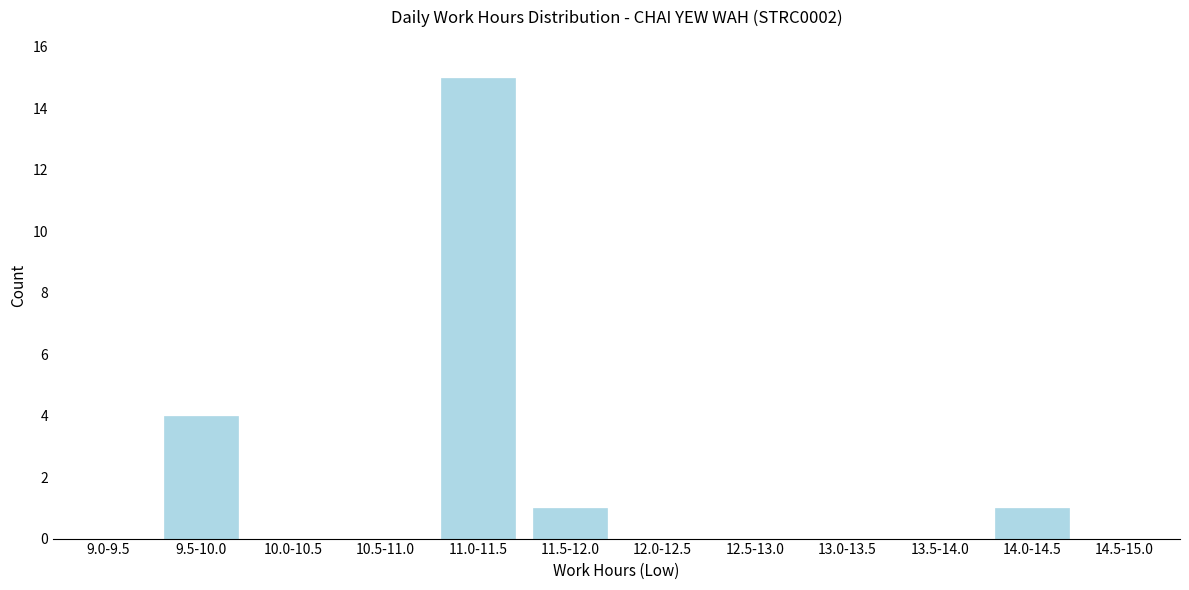

Reading left to right, what are all the values shown in this chart?

9.0-9.5=0	9.5-10.0=4	10.0-10.5=0	10.5-11.0=0	11.0-11.5=15	11.5-12.0=1	12.0-12.5=0	12.5-13.0=0	13.0-13.5=0	13.5-14.0=0	14.0-14.5=1	14.5-15.0=0